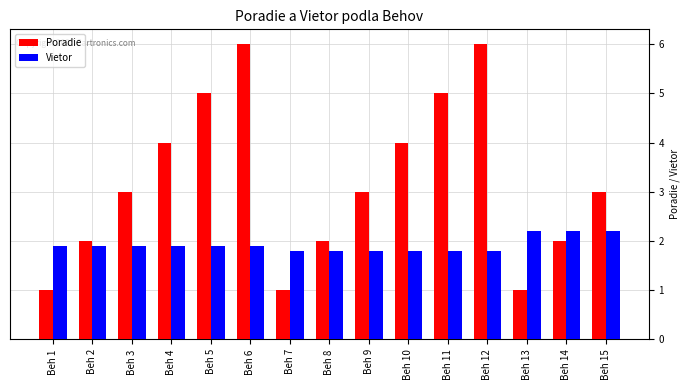

Reading right to left, extract all data points from this chart.

Poradie: 3.0	2.0	1.0	6.0	5.0	4.0	3.0	2.0	1.0	6.0	5.0	4.0	3.0	2.0	1.0
Vietor: 2.2	2.2	2.2	1.8	1.8	1.8	1.8	1.8	1.8	1.9	1.9	1.9	1.9	1.9	1.9